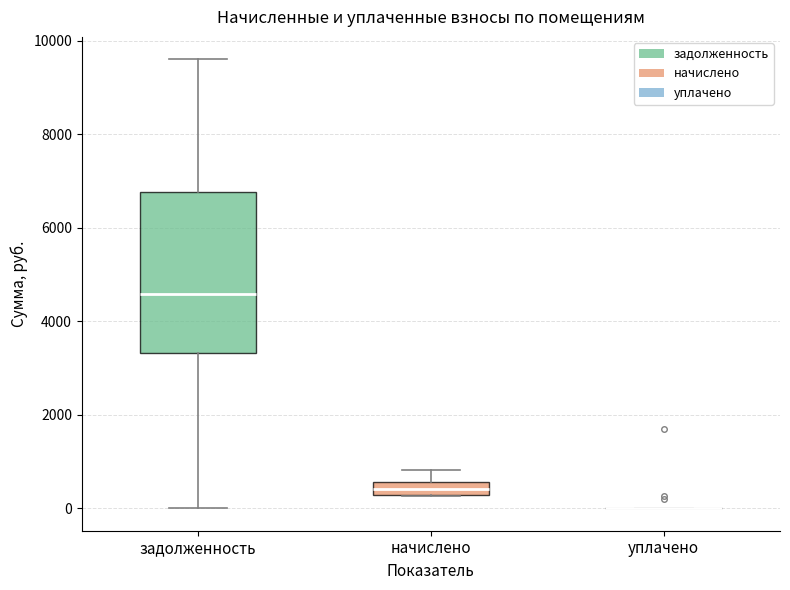

Where is the upper edge of the box for задолженность on the y-axis? The values are not printed on the chart, so give them approximately, as read against the axis.

6800